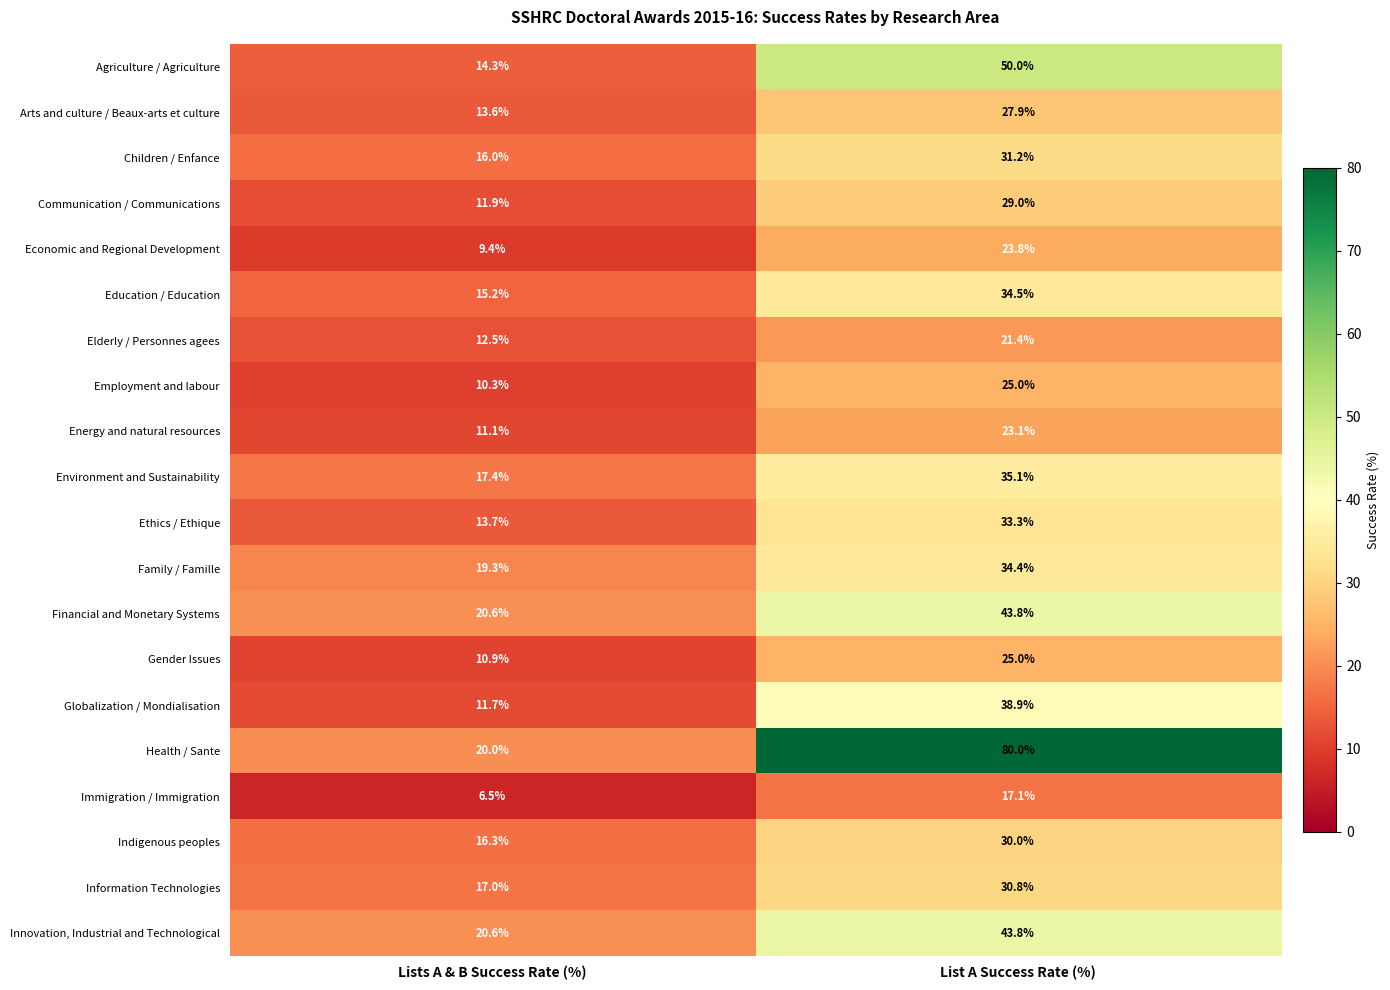

What is the smallest value displayed?

6.5